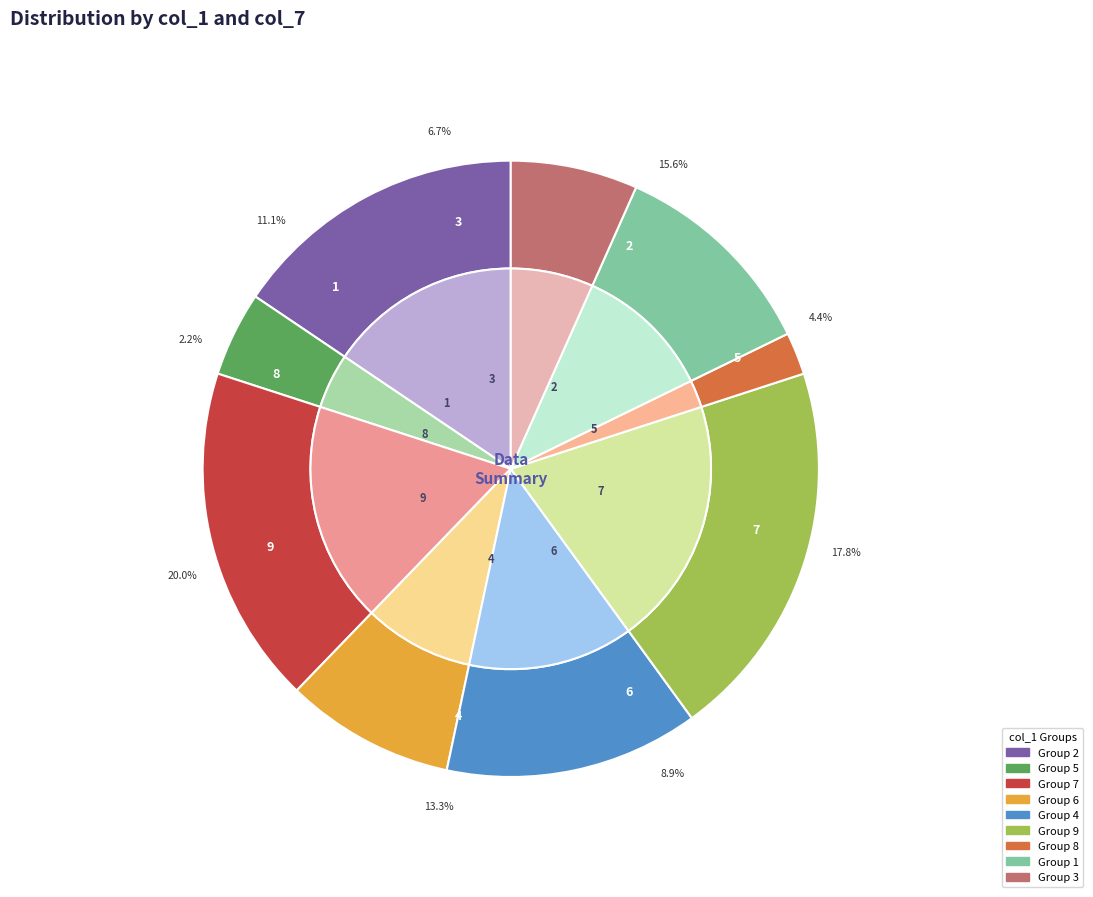

Does 1 represent more than half of the total?

No